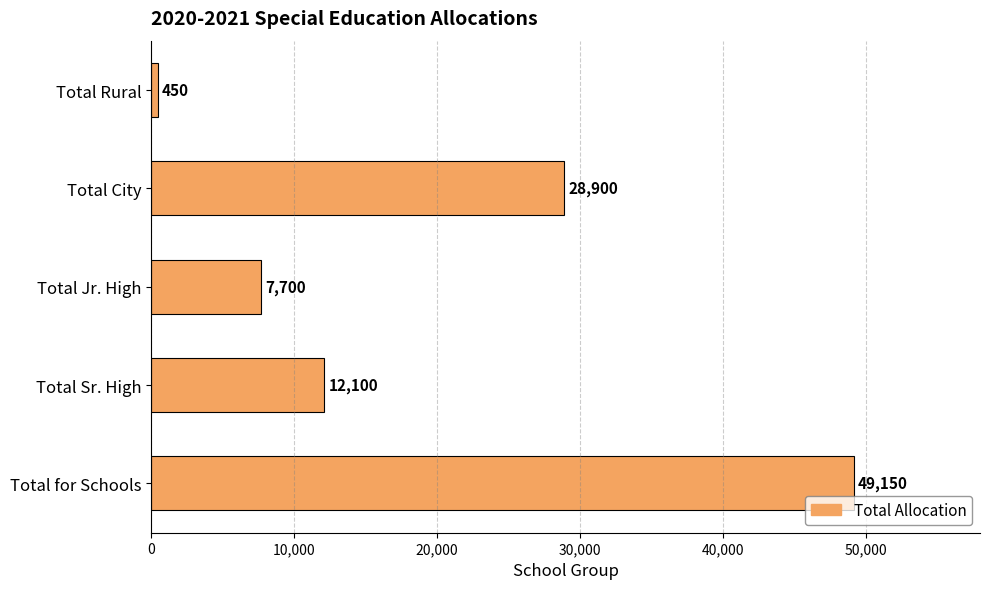

Reading top to bottom, extract all data points from this chart.

450	28900	7700	12100	49150